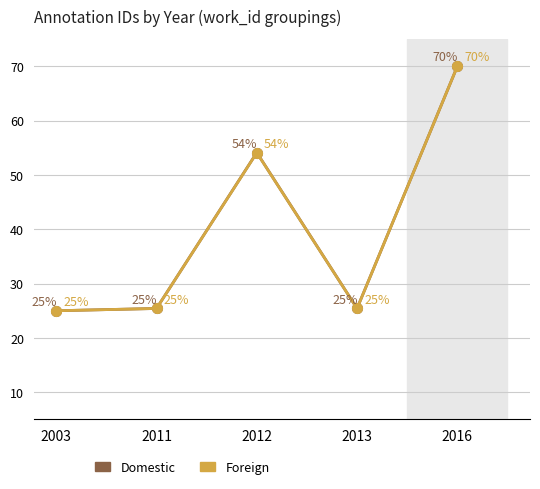

The Domestic series shows 42.6 at 2003. True or false?

False